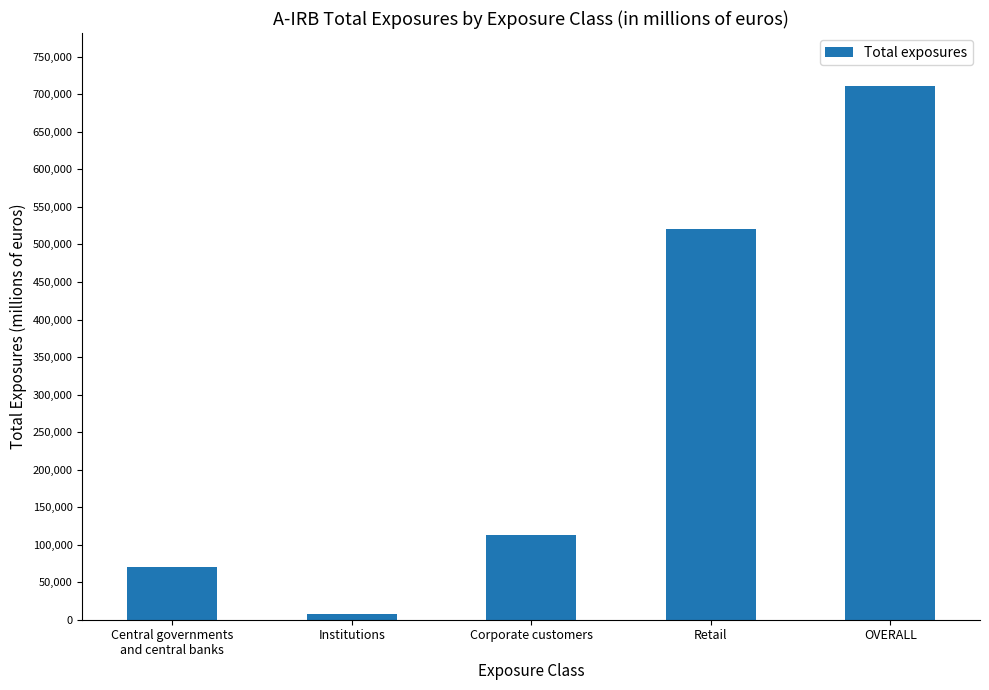

Between Central governments
and central banks and Institutions, which is larger?

Central governments
and central banks